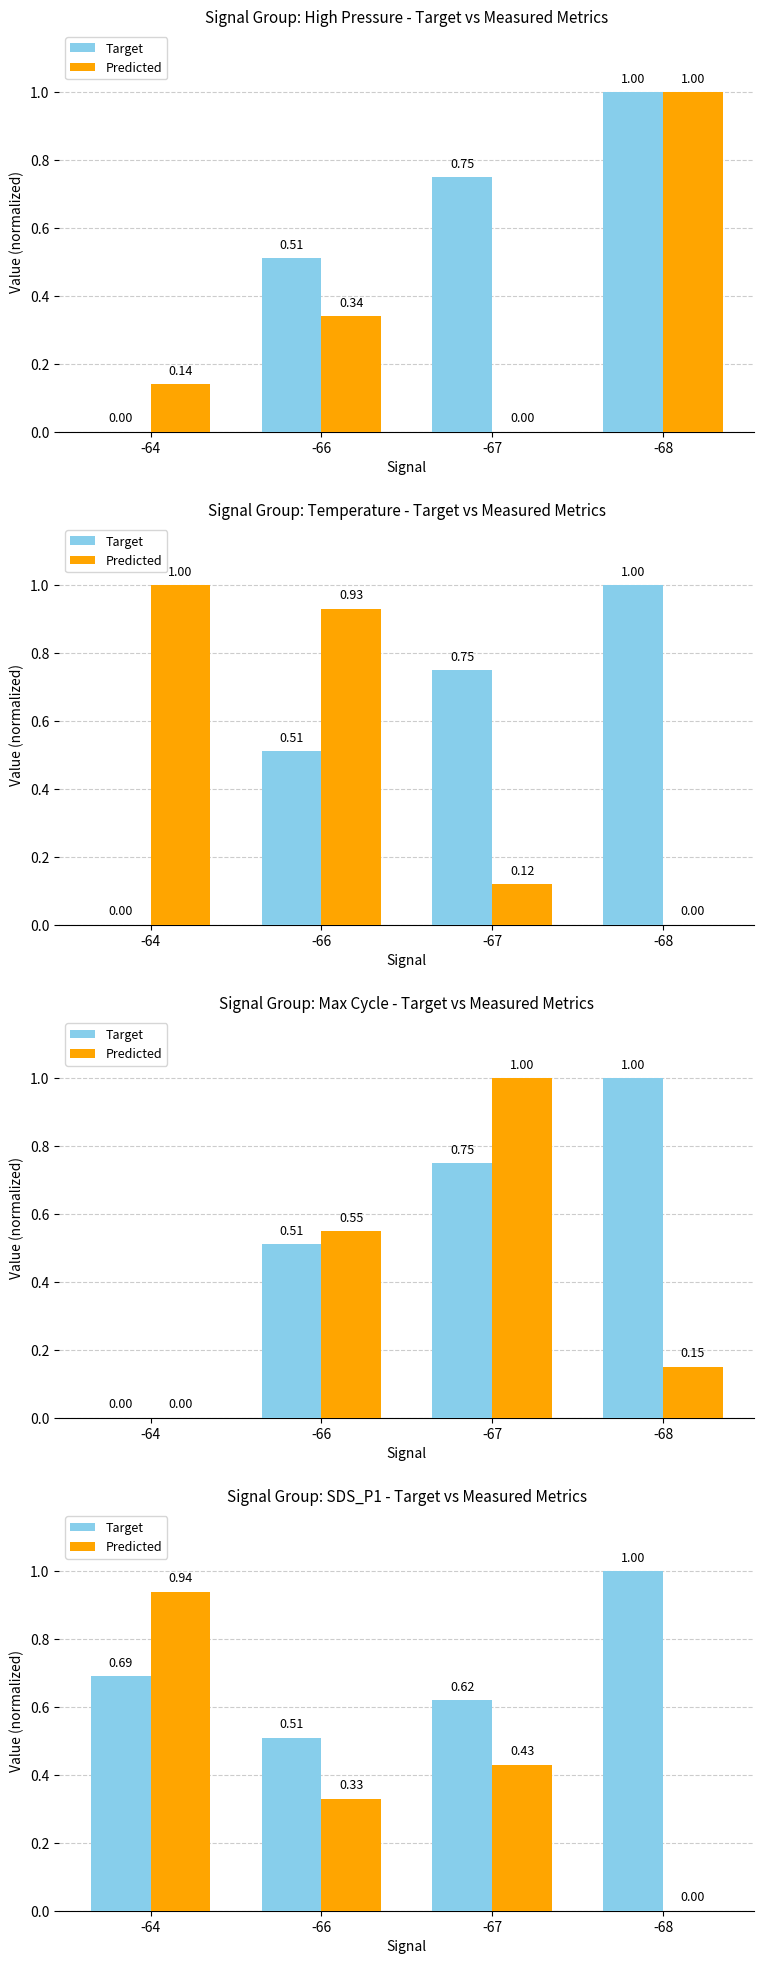

Which series has the largest total across all categories?

Target